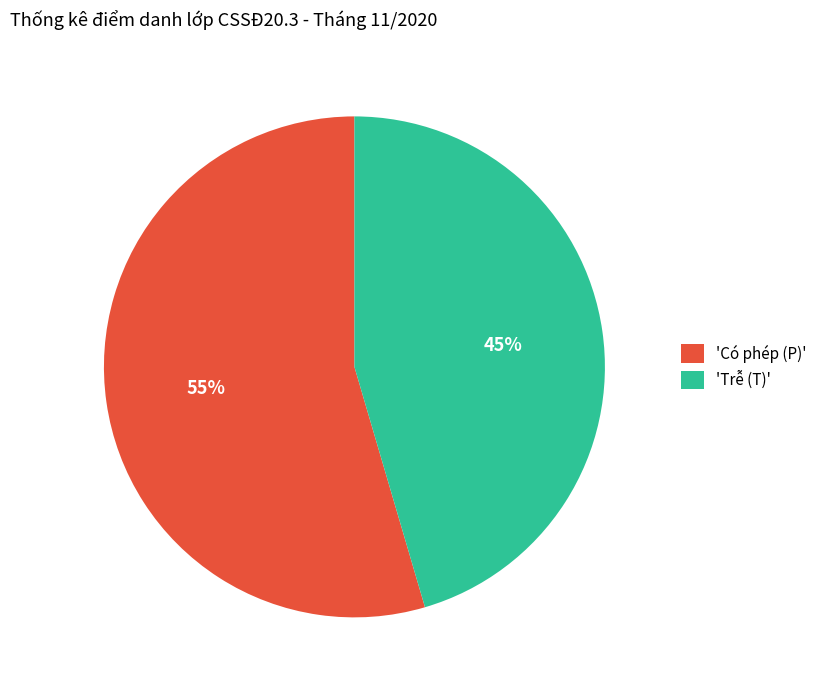

To the nearest percent, what is the average slice percentage?

50%